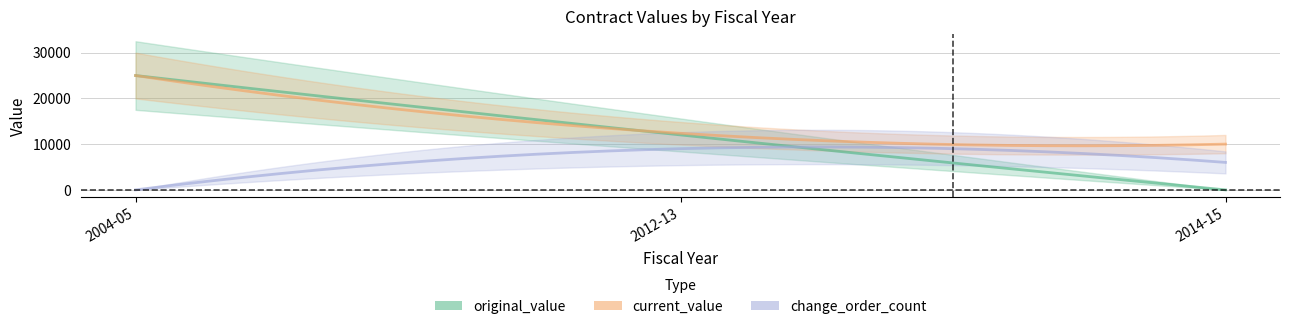

Is this an area chart (filled region under the line)?

No